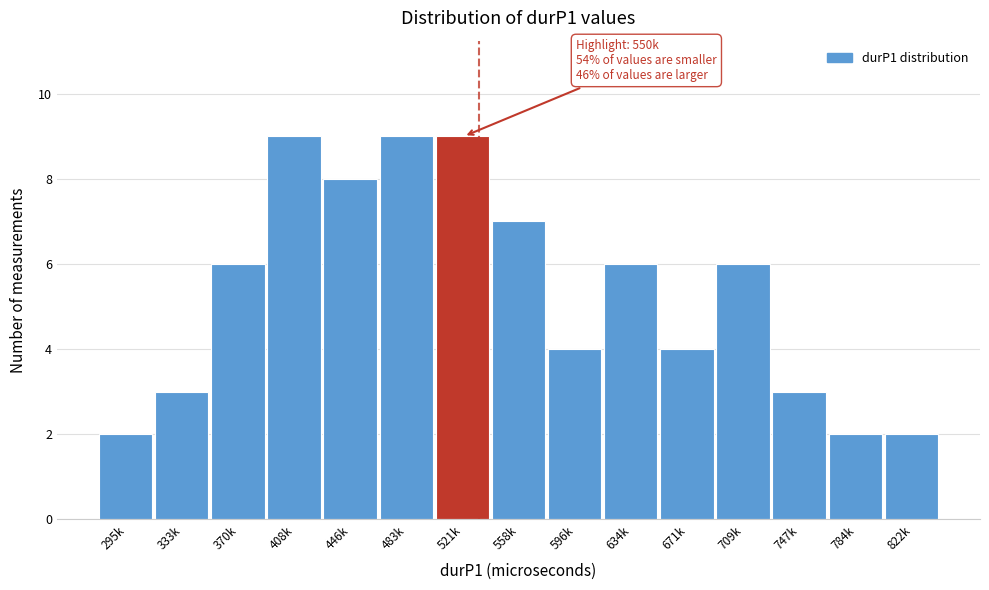

Reading left to right, extract all data points from this chart.

295k=2	333k=3	370k=6	408k=9	446k=8	483k=9	521k=9	558k=7	596k=4	634k=6	671k=4	709k=6	747k=3	784k=2	822k=2